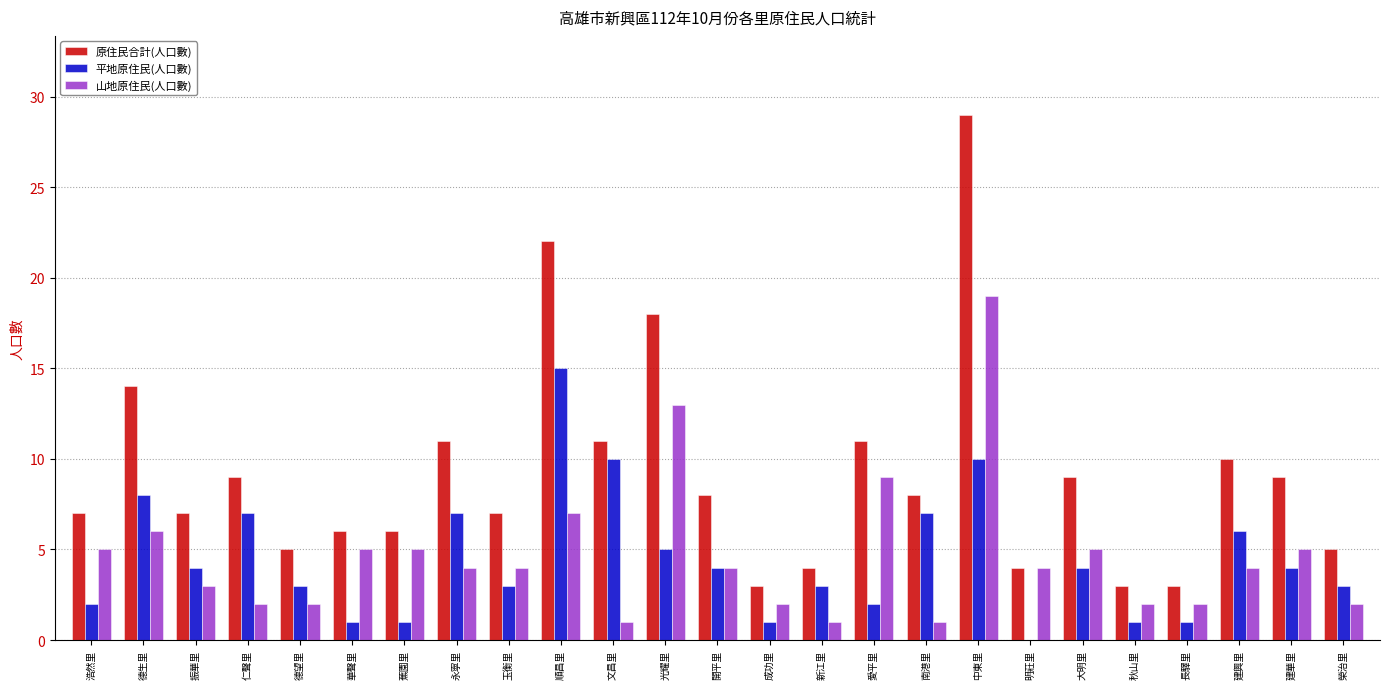

What is the approximate value of 原住民合計(人口數) at 蕉園里?

6